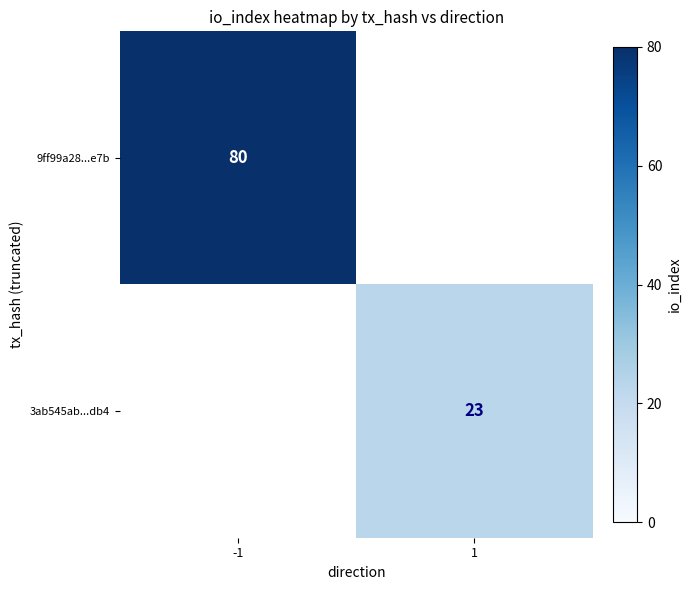

The value of 3ab545ab...db4 at 1 is 39. True or false?

False